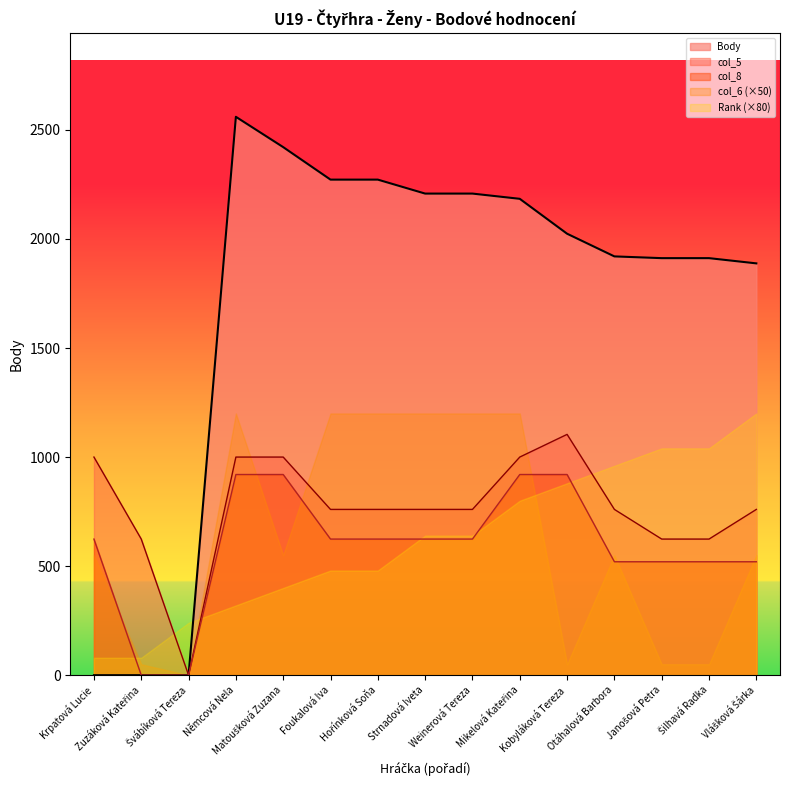

True or false: col_5 has more than 1 interior local peaks.

False